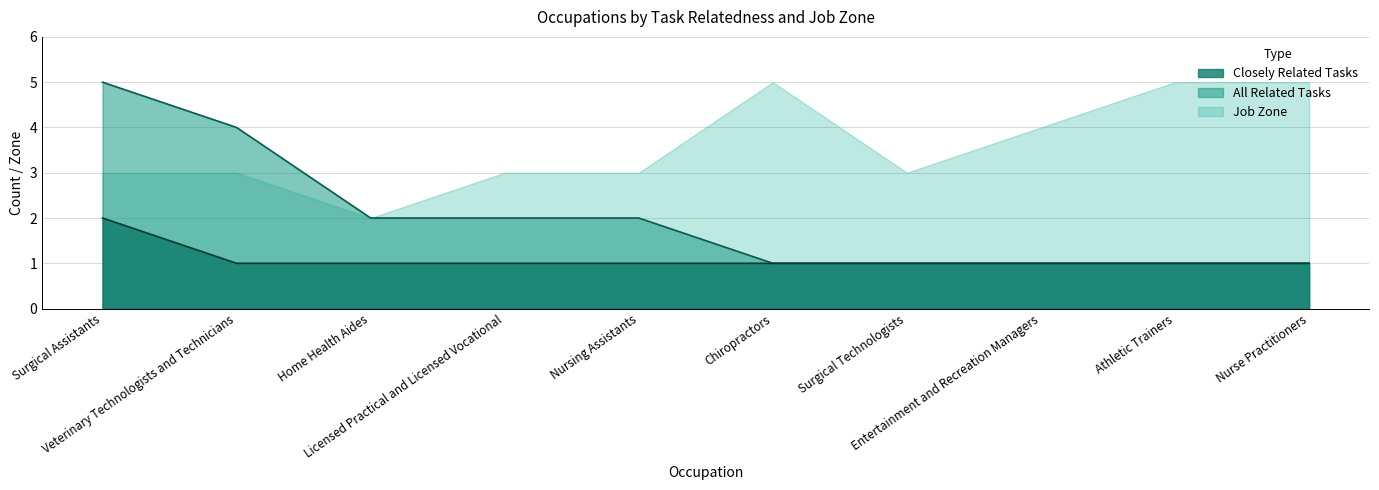

Is it true that Closely Related Tasks equals 1 at Nursing Assistants?

False